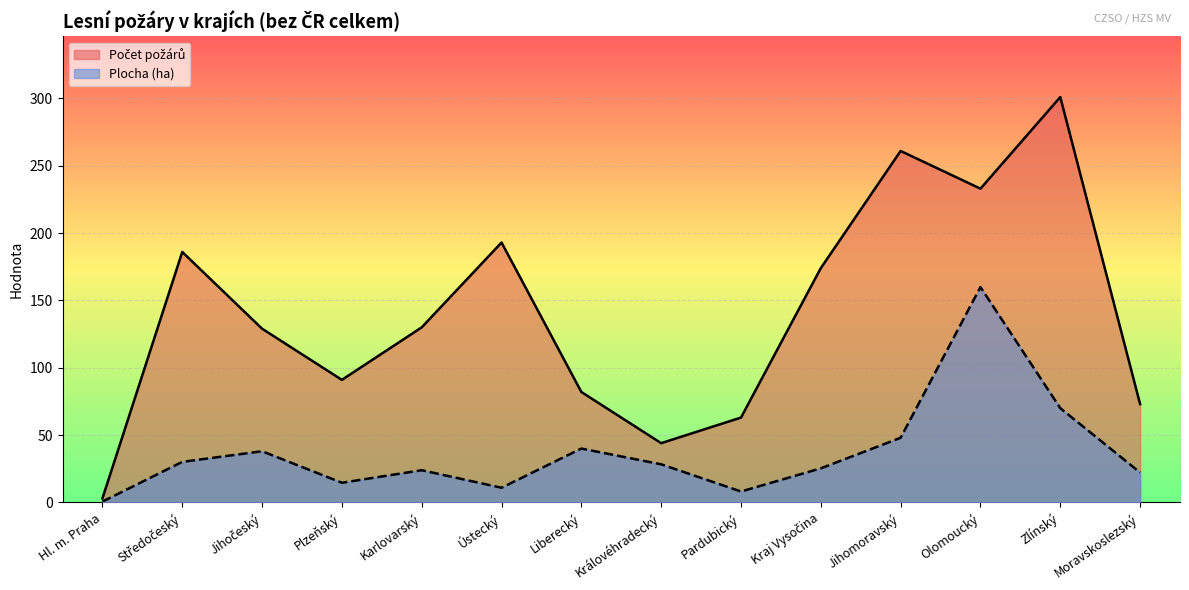

True or false: ha has more than 0 points higher than both neighbors.

True